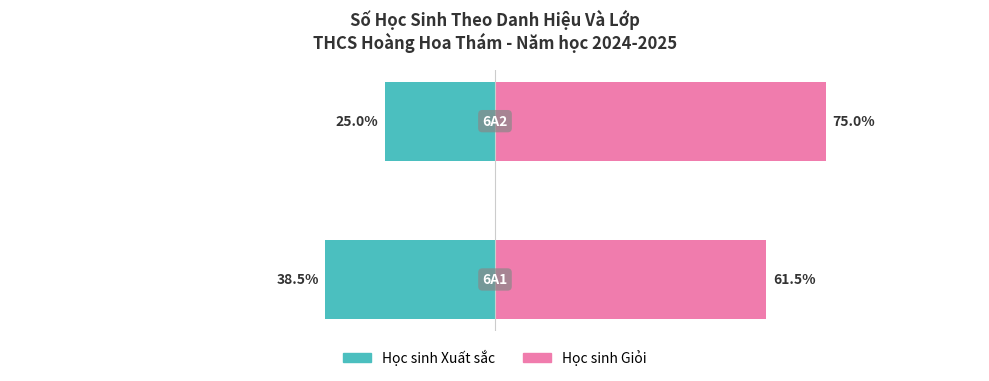

At 0, list the series in order from smallest to largest.

Học sinh Xuất sắc, Học sinh Giỏi